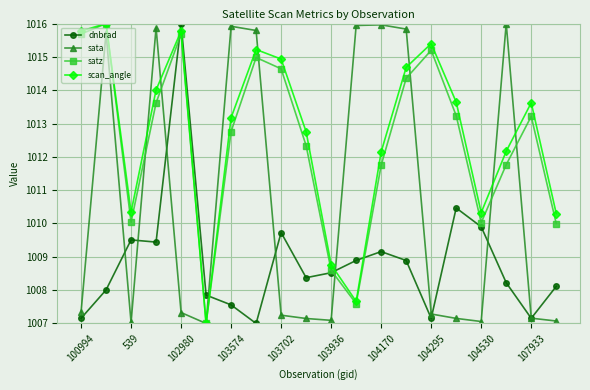

What is the highest value of the scan_angle series?

1016.0